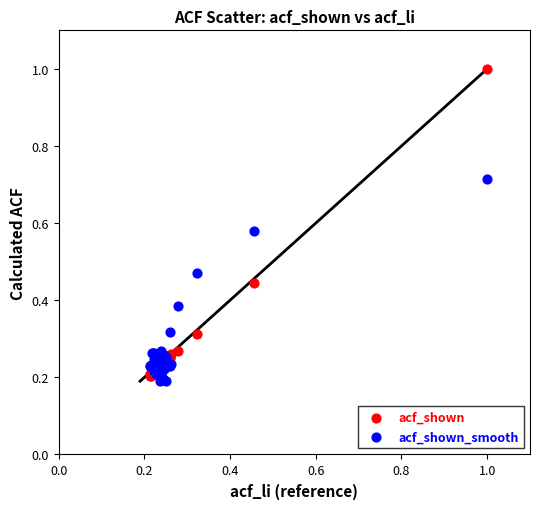

Which series contains the highest Y value?

acf_shown